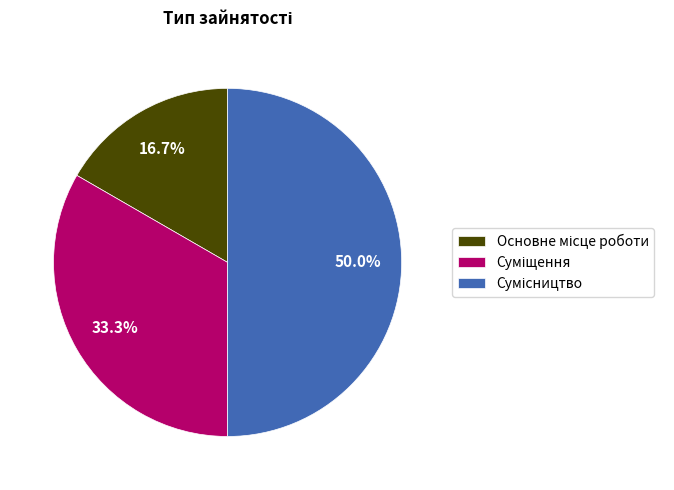

Rank the categories by value from lowest to highest.

Основне місце роботи, Суміщення, Сумісництво